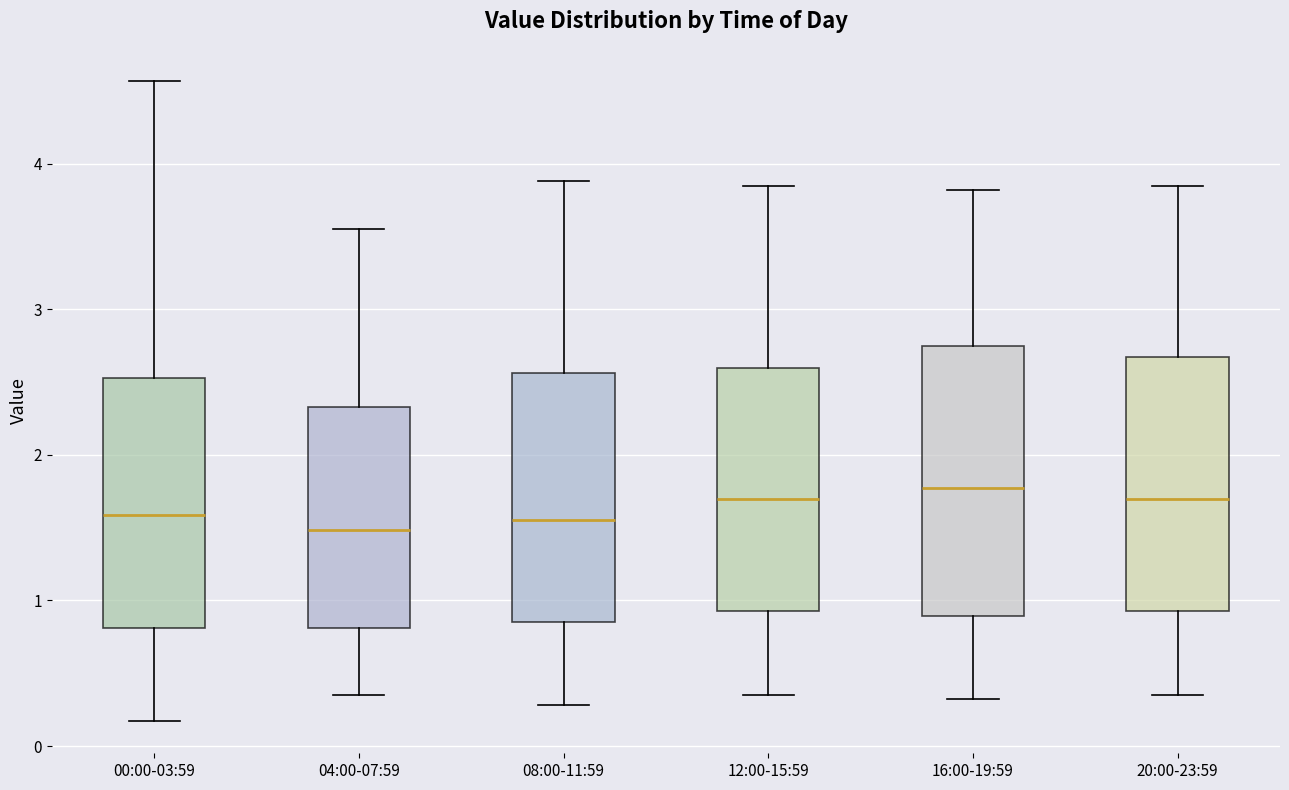

Reading left to right, transcribe this box plot: for each box, give where its median line is, the range the box spans, and where its two whiskers end, as read against the y-axis. The values are not printed on the chart, so give them approximately, as read against the axis.

00:00-03:59: median 1.6, box 0.8 to 2.5, whiskers 0.2 to 4.6
04:00-07:59: median 1.5, box 0.8 to 2.3, whiskers 0.4 to 3.6
08:00-11:59: median 1.6, box 0.9 to 2.6, whiskers 0.3 to 3.9
12:00-15:59: median 1.7, box 0.9 to 2.6, whiskers 0.4 to 3.9
16:00-19:59: median 1.8, box 0.9 to 2.7, whiskers 0.3 to 3.8
20:00-23:59: median 1.7, box 0.9 to 2.7, whiskers 0.4 to 3.9